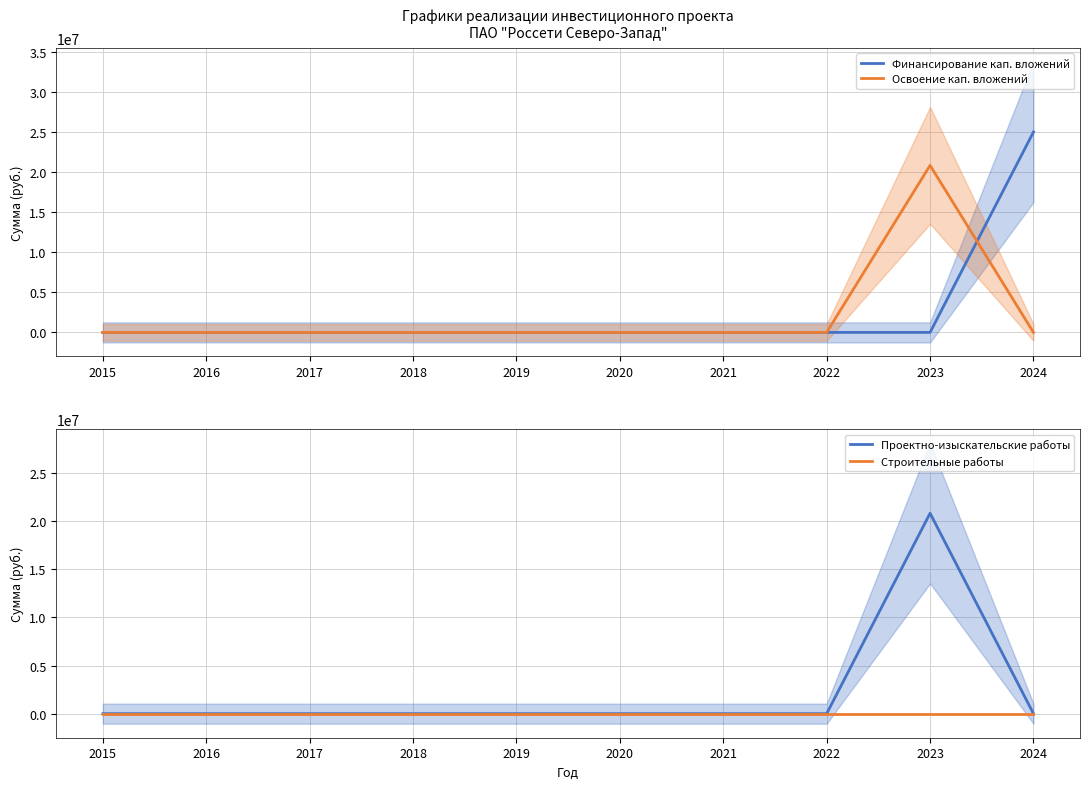

Which series changed the most between 2016 and 2018?

Финансирование кап. вложений